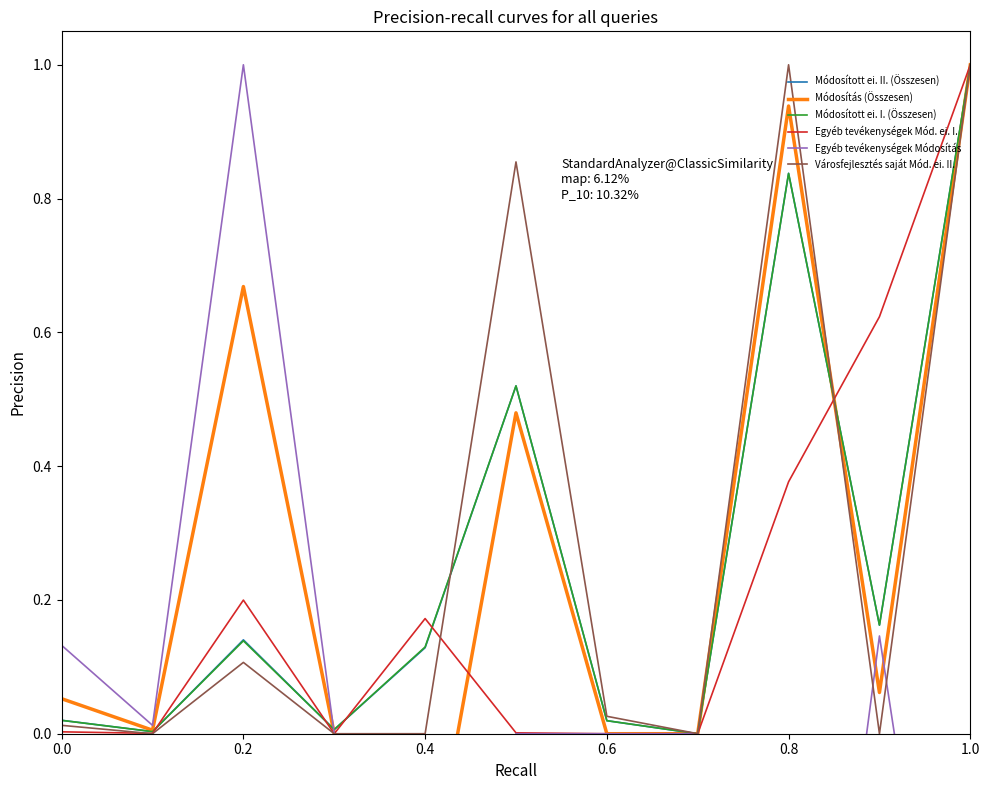

What is the maximum value for Módosított ei. II. (Összesen)?

1.0